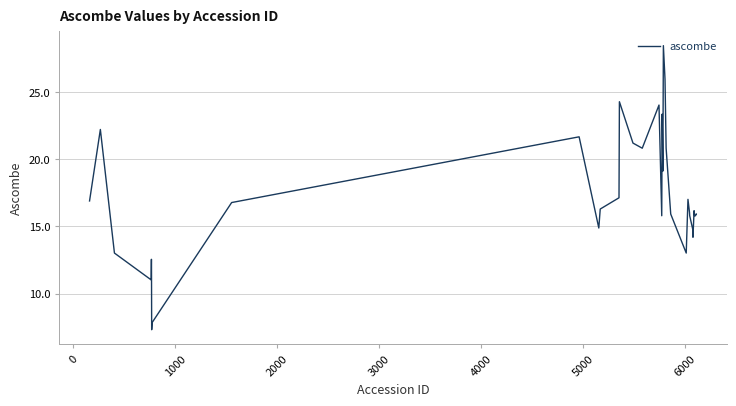

What is the smallest value displayed?

7.3